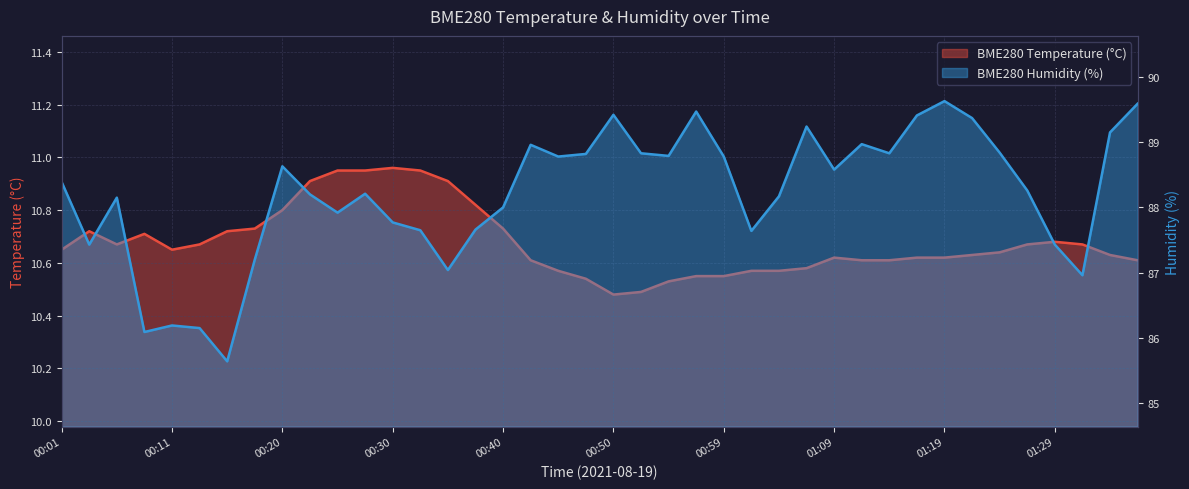

What is the value of the BME280_humidity point at the 5th from the left?

86.2